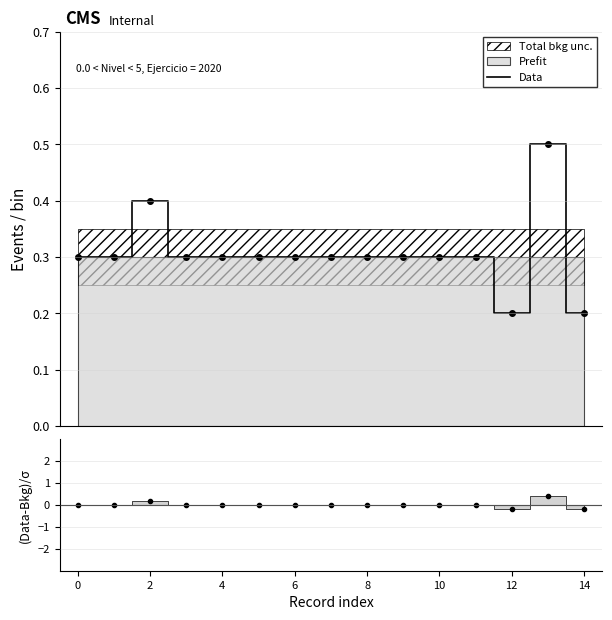

What is the average value?

0.3